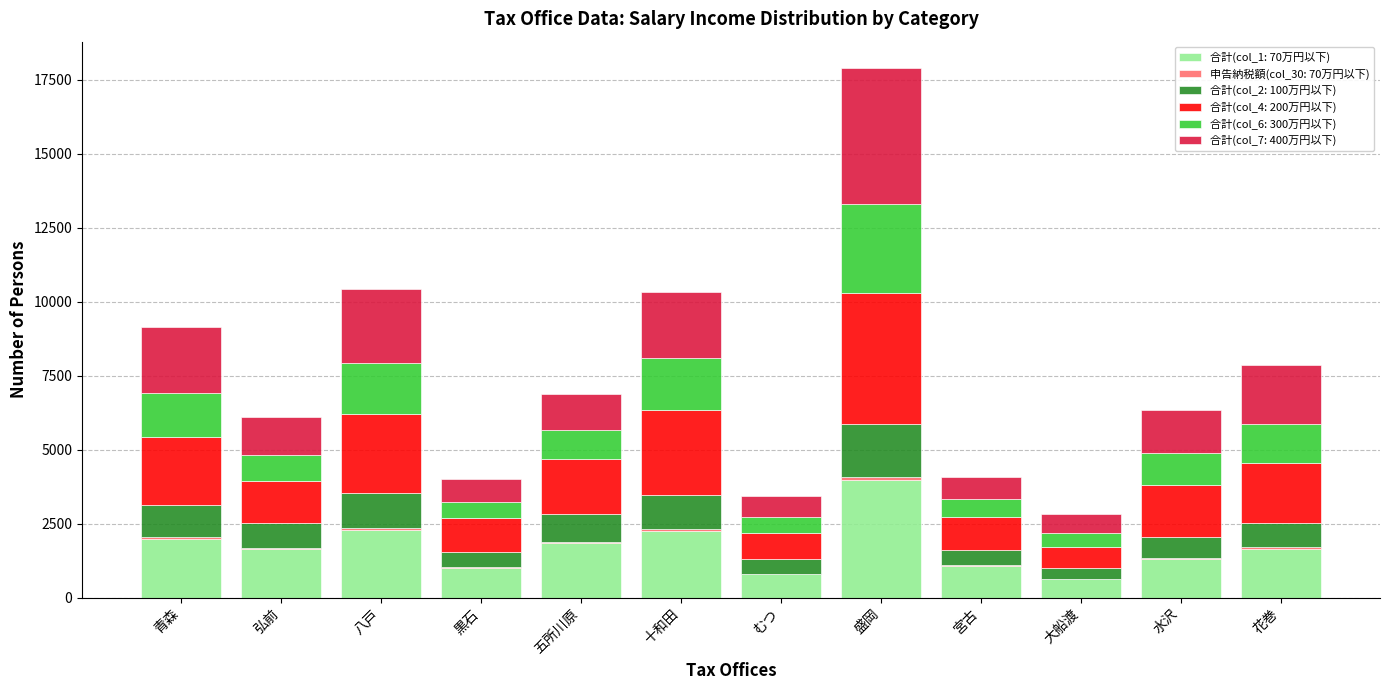

At which category is the sum across all series the highest?

盛岡